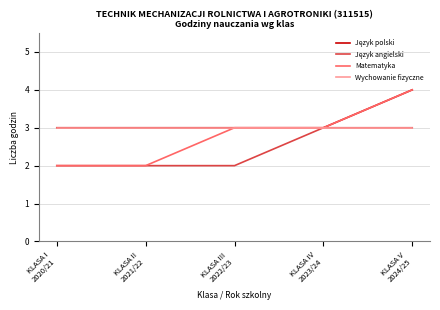

What is the maximum value for Matematyka?

4